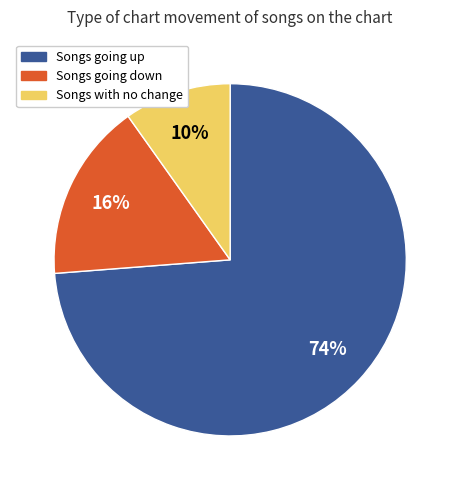

To the nearest percent, what is the difference between the largest and smallest slice percentages?

64%